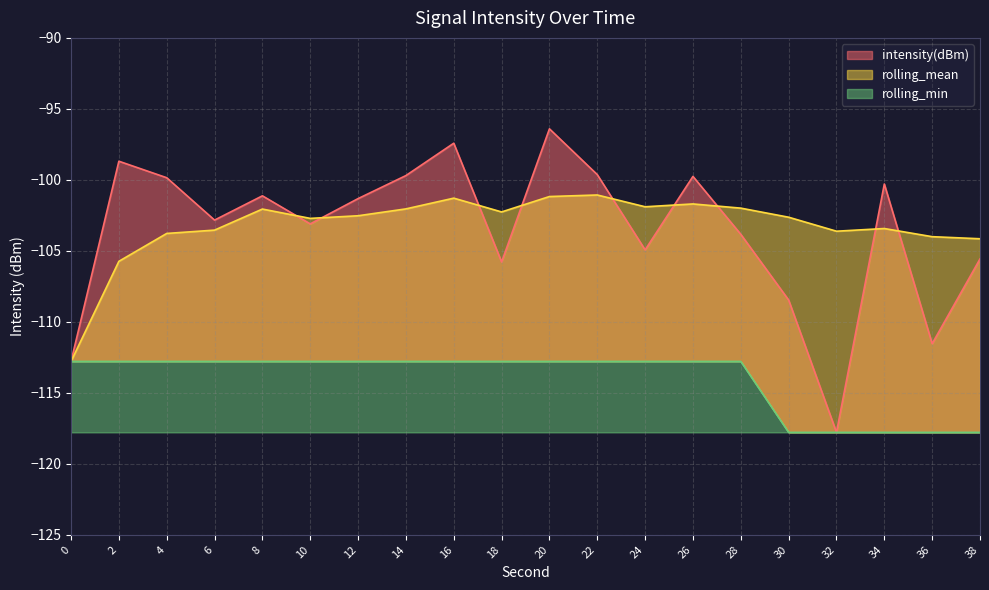

Rank the series at 38 from lowest to highest value.

rolling_min, intensity(dBm), rolling_mean